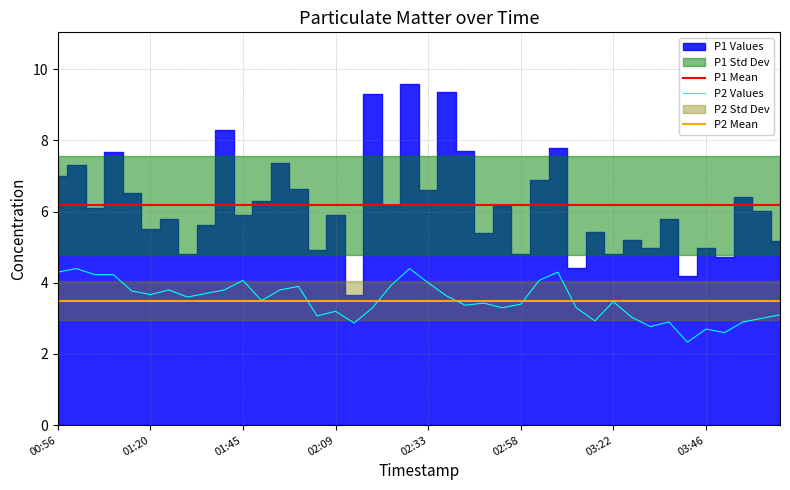

Which label corresponds to the smallest value in the chart?

03:41